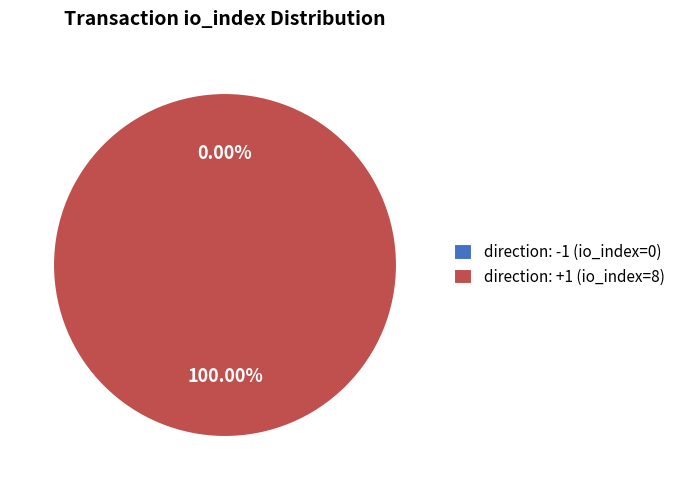

Which category has the biggest portion of the pie?

direction: +1 (io_index=8)